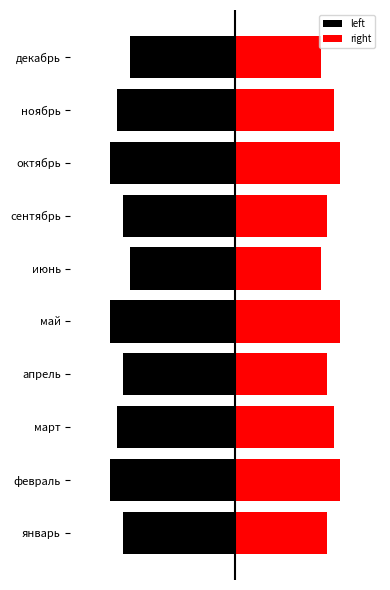

What is the minimum value for left?

-19